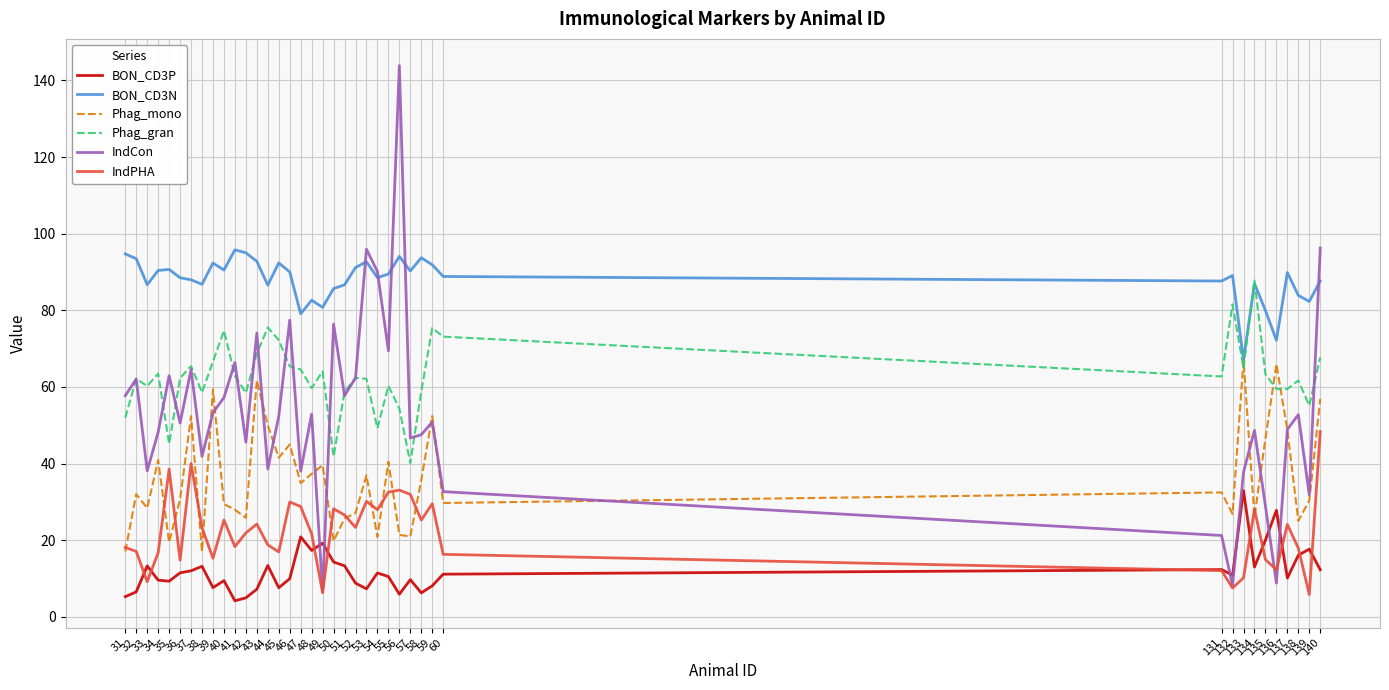

What is the difference between the Phag_gran values at 39 and 42?

8.2